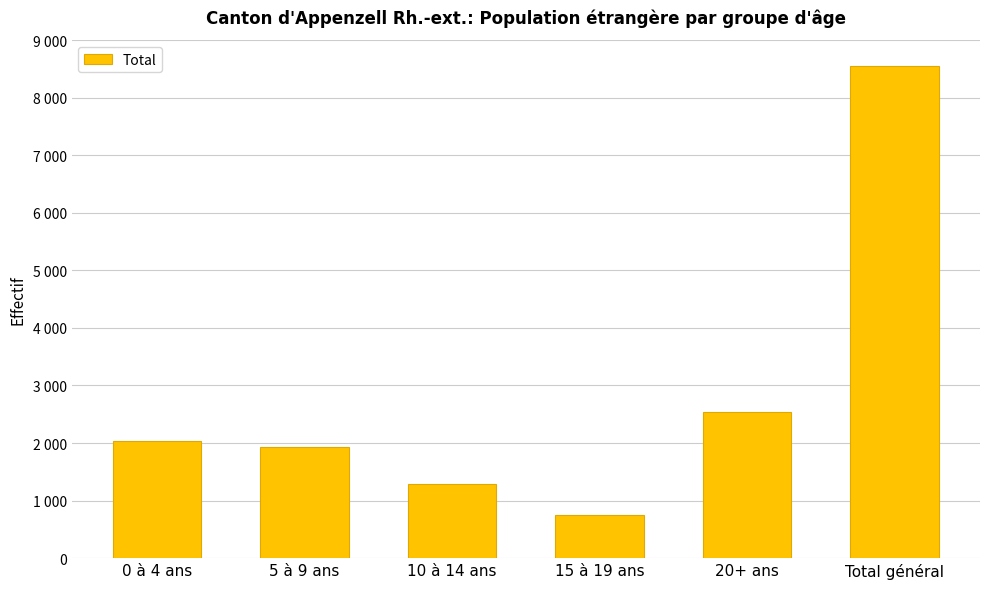

Reading left to right, what are all the values shown in this chart?

0 à 4 ans=2038	5 à 9 ans=1931	10 à 14 ans=1288	15 à 19 ans=756	20+ ans=2533	Total général=8546